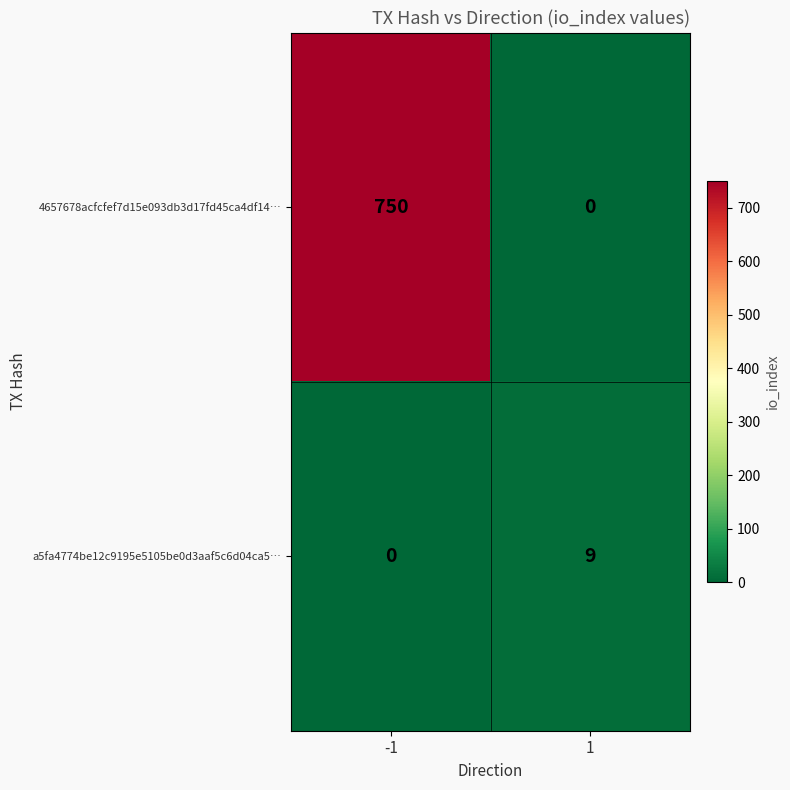

What is the total value across all series at 1?

9